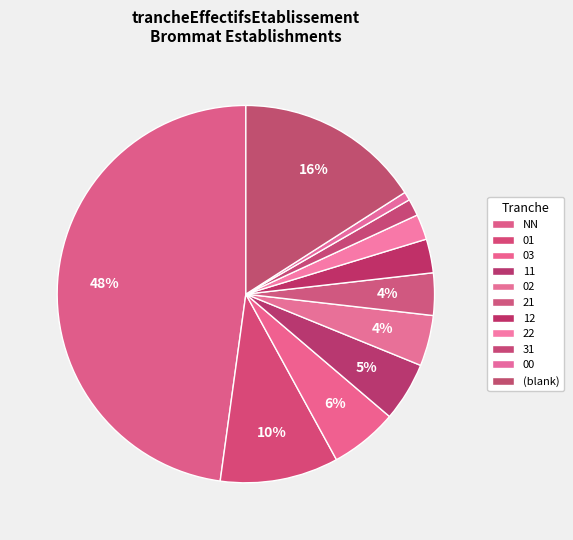

How many slices are in this pie chart?

11